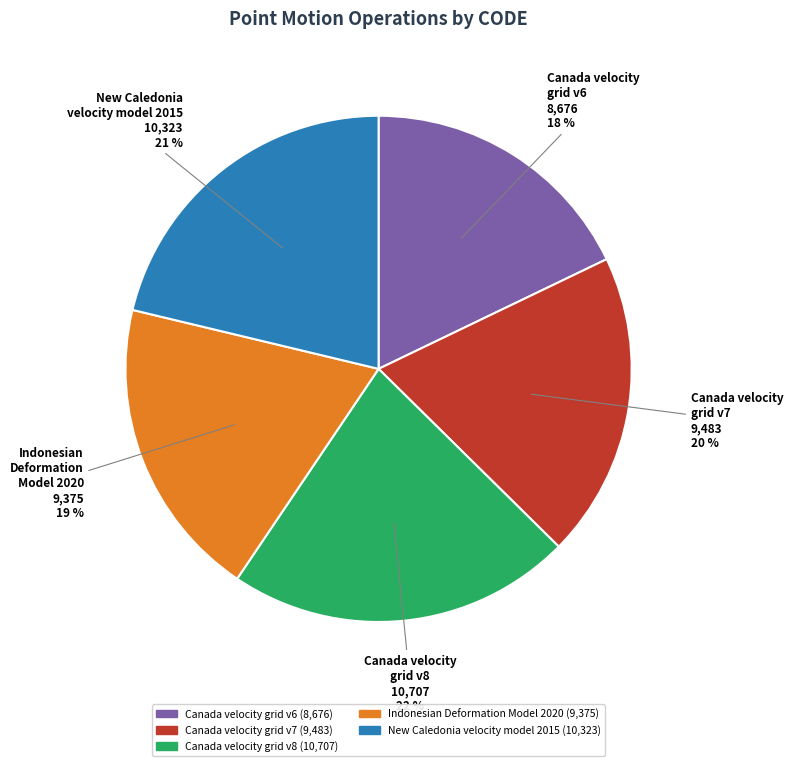

To the nearest percent, what is the difference between the Canada velocity grid v8 and New Caledonia velocity model 2015 slice percentages?

1%